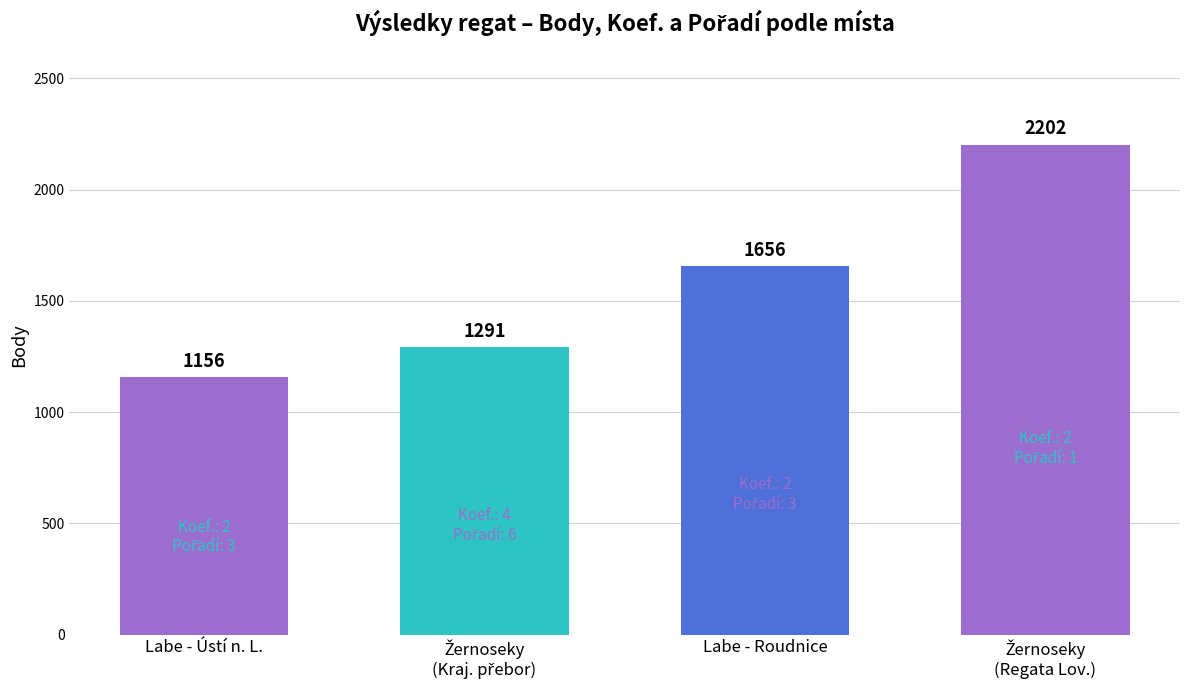

Reading left to right, list all the values displayed in this chart.

1156	1291	1656	2202